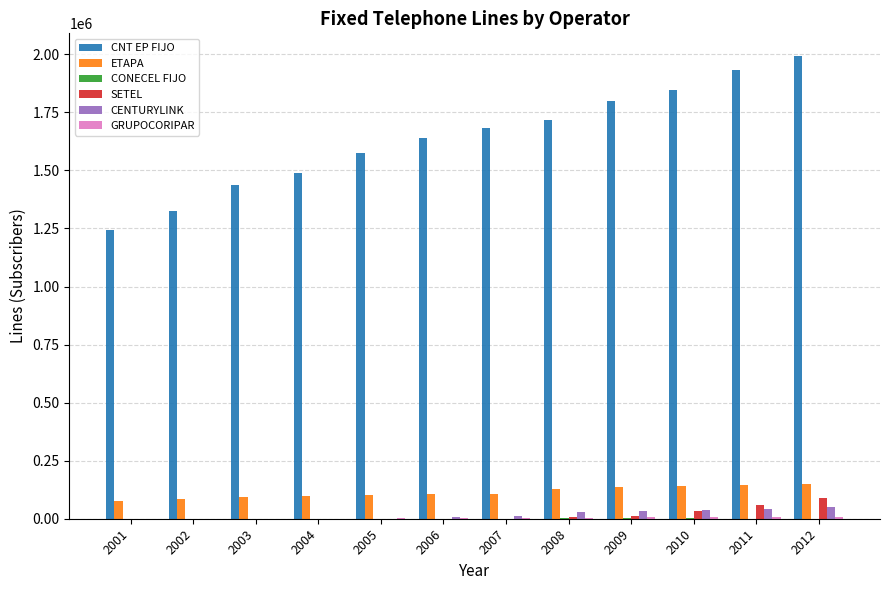

What is the maximum value for SETEL?

89965